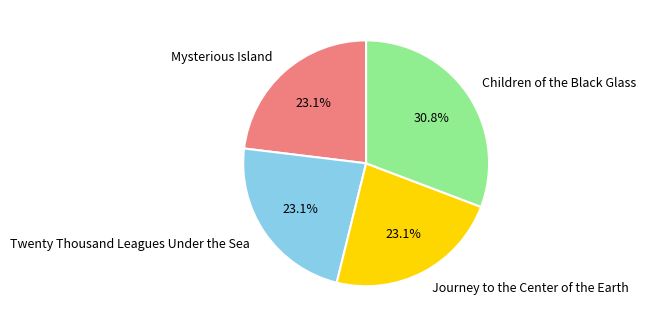

Is the sum of Journey to the Center of the Earth and Children of the Black Glass greater than half?

Yes